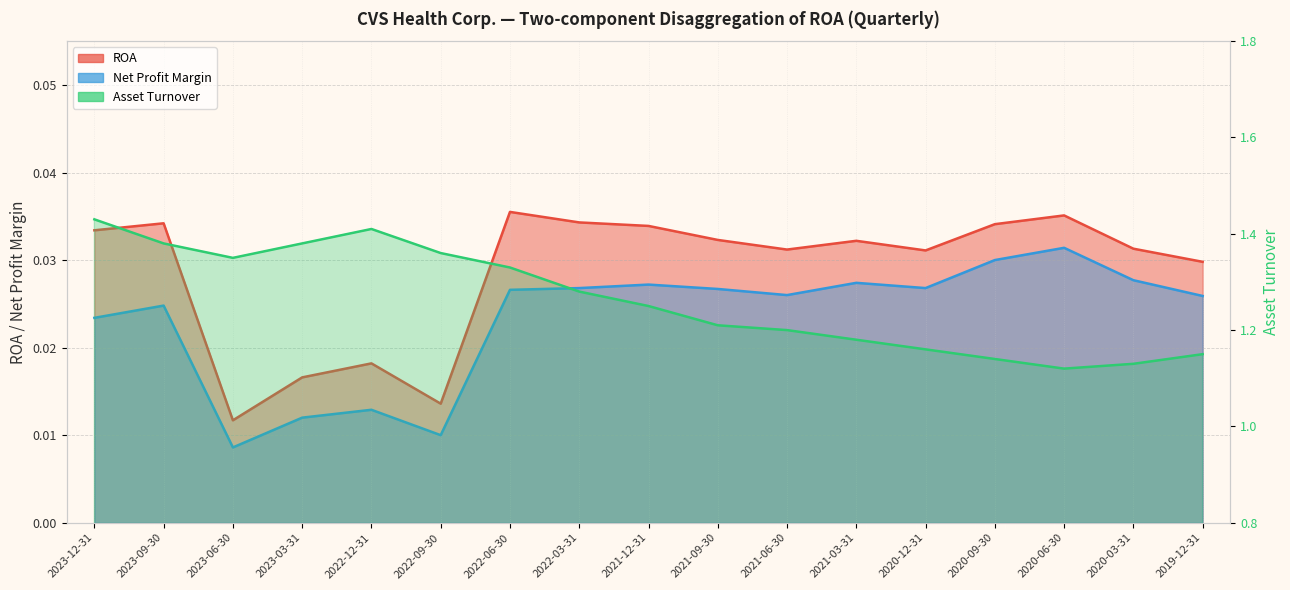

True or false: ROA and Asset Turnover cross at least once.

False